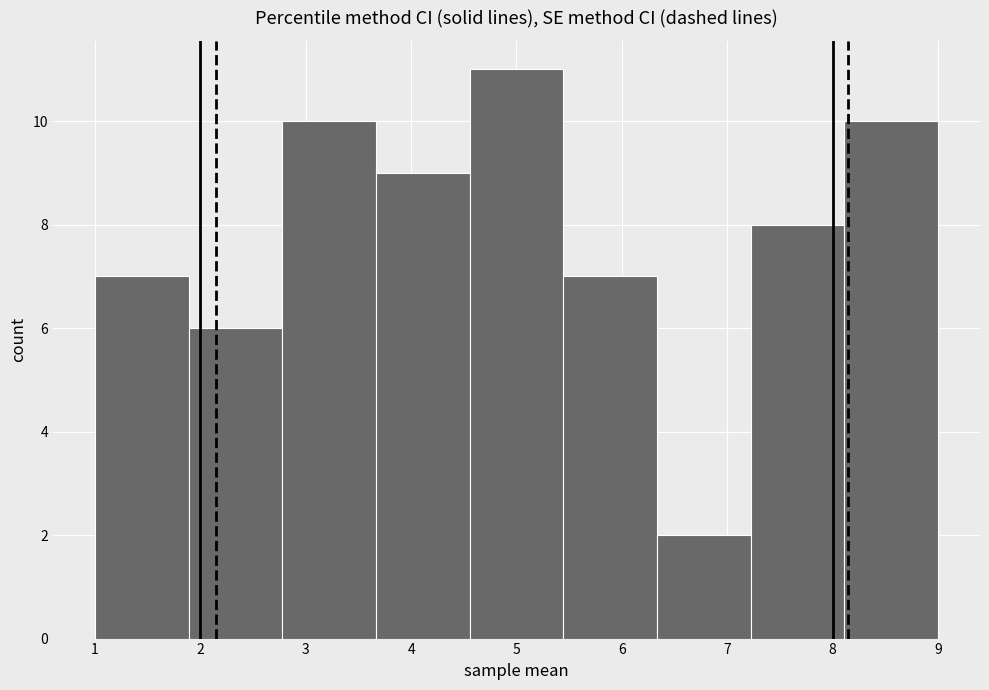

Reading left to right, transcribe this chart: for each bar, give the range it covers on the x-axis and its height. Neither the bar edges nor the heights are printed on the chart, so give them approximately, as read against the axes.

1.0 to 1.9: 7
1.9 to 2.8: 6
2.8 to 3.7: 10
3.7 to 4.6: 9
4.6 to 5.4: 11
5.4 to 6.3: 7
6.3 to 7.2: 2
7.2 to 8.1: 8
8.1 to 9.0: 10